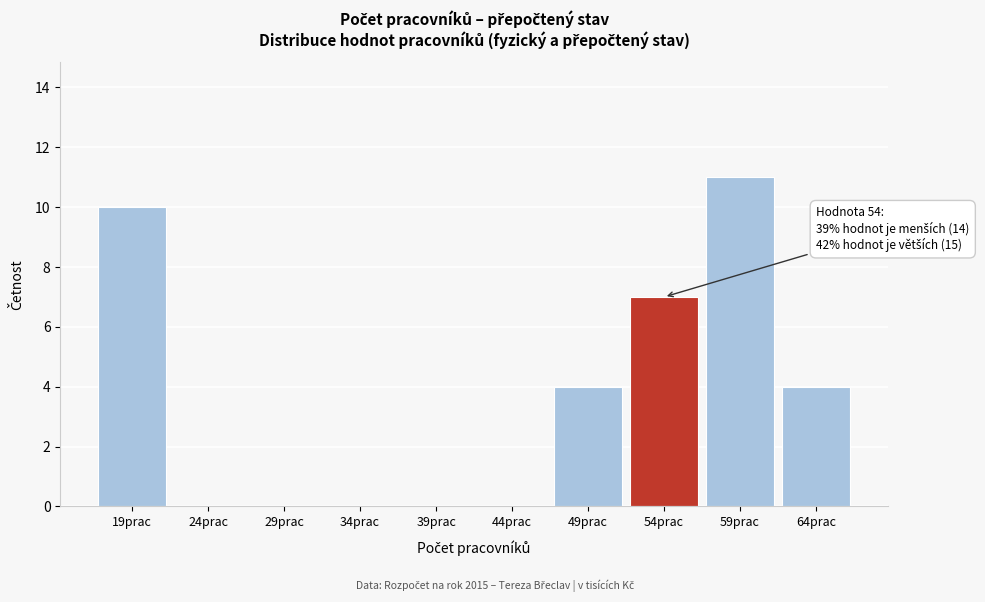

Reading left to right, extract all data points from this chart.

19prac=10	24prac=0	29prac=0	34prac=0	39prac=0	44prac=0	49prac=4	54prac=7	59prac=11	64prac=4